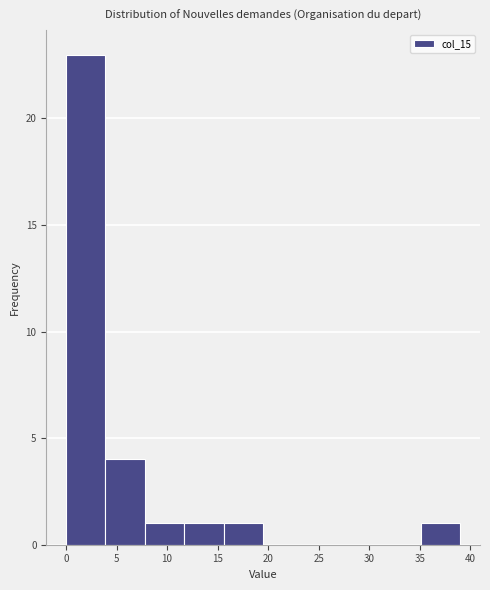

Over which range of the x-axis is the bar tallest?

0.0 to 3.9